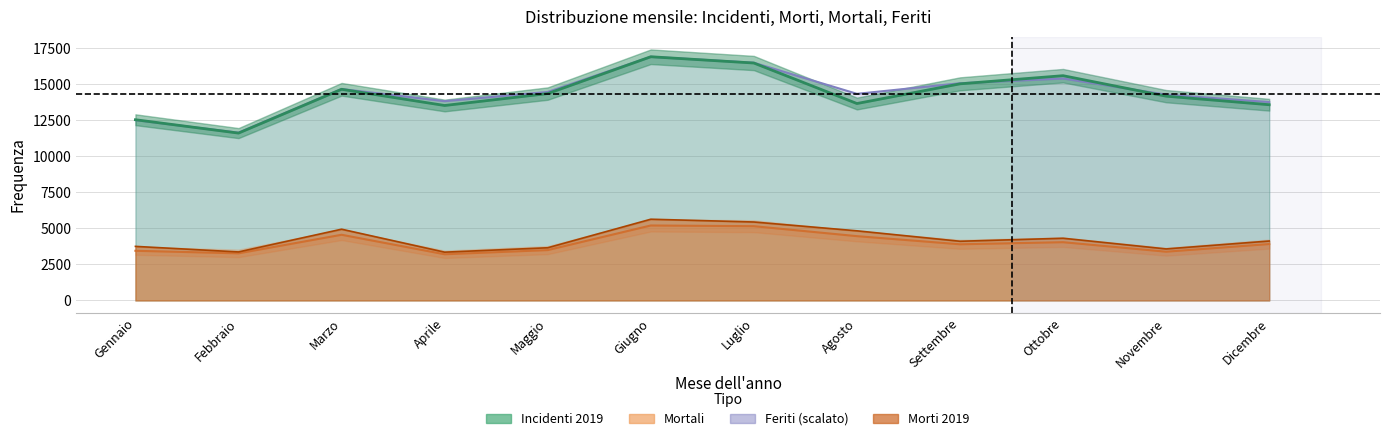

What is the average value of the Mortali series?

4003.5